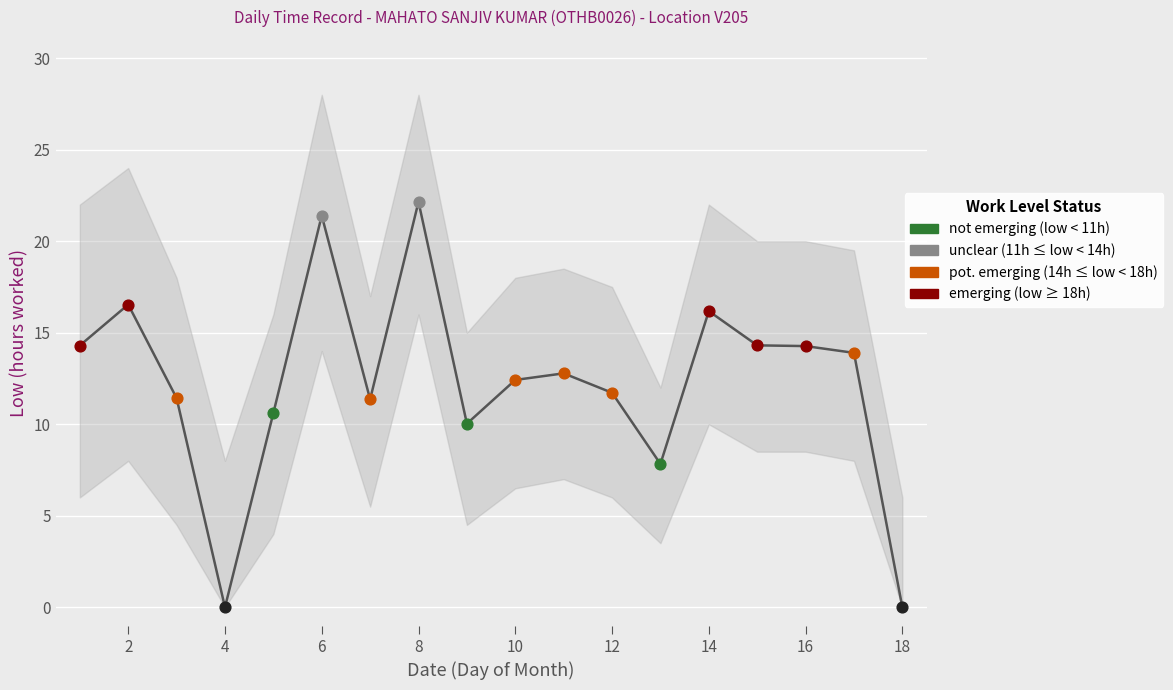

Between 5 and 1, which is larger?

1